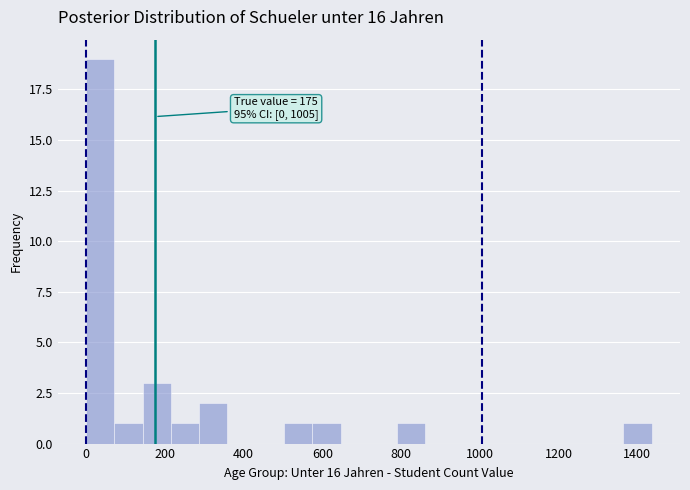

Read against the x-axis, roughly where is the centre of the tallest bar?

40